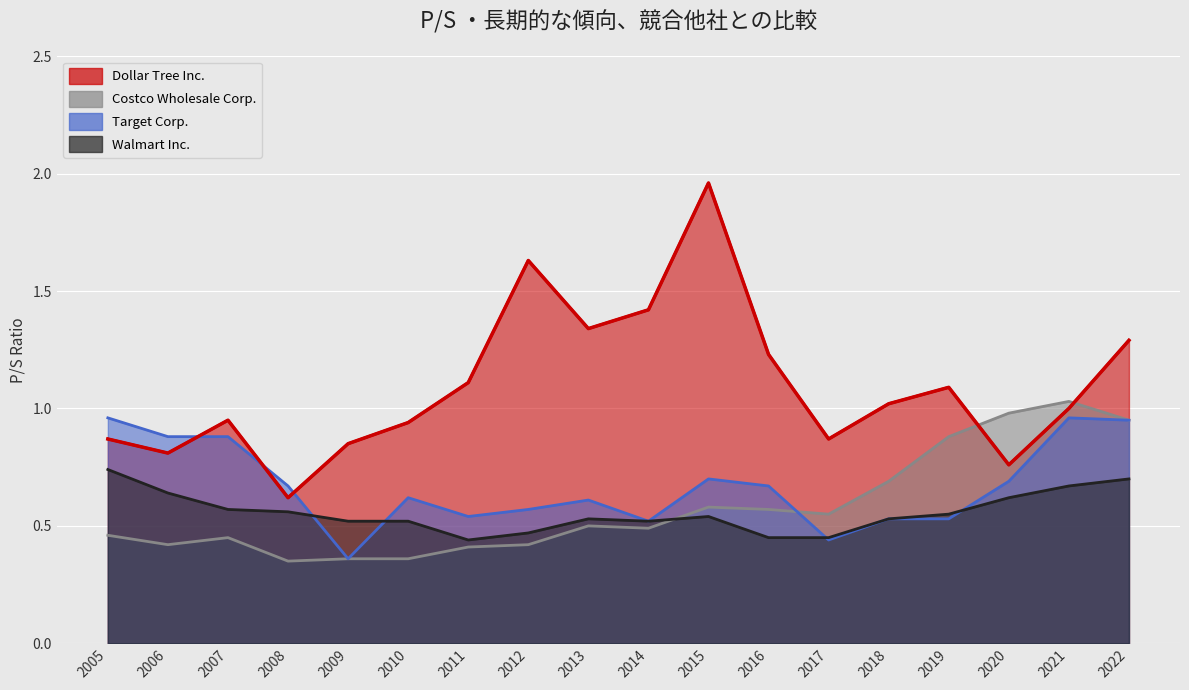

True or false: Target Corp. has more than 2 interior local peaks.

True